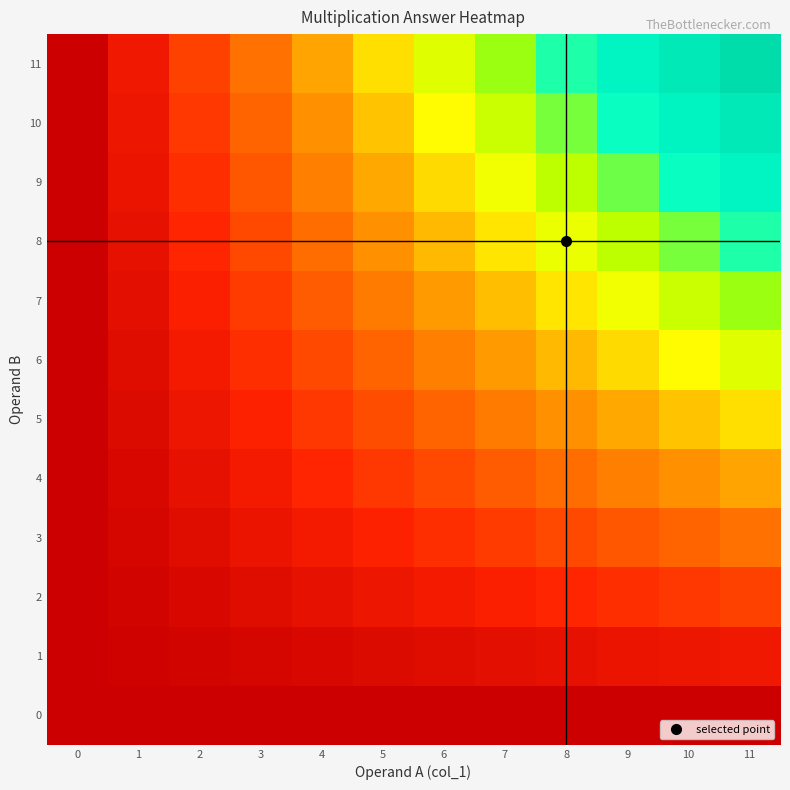

How many series are shown in this chart?

12